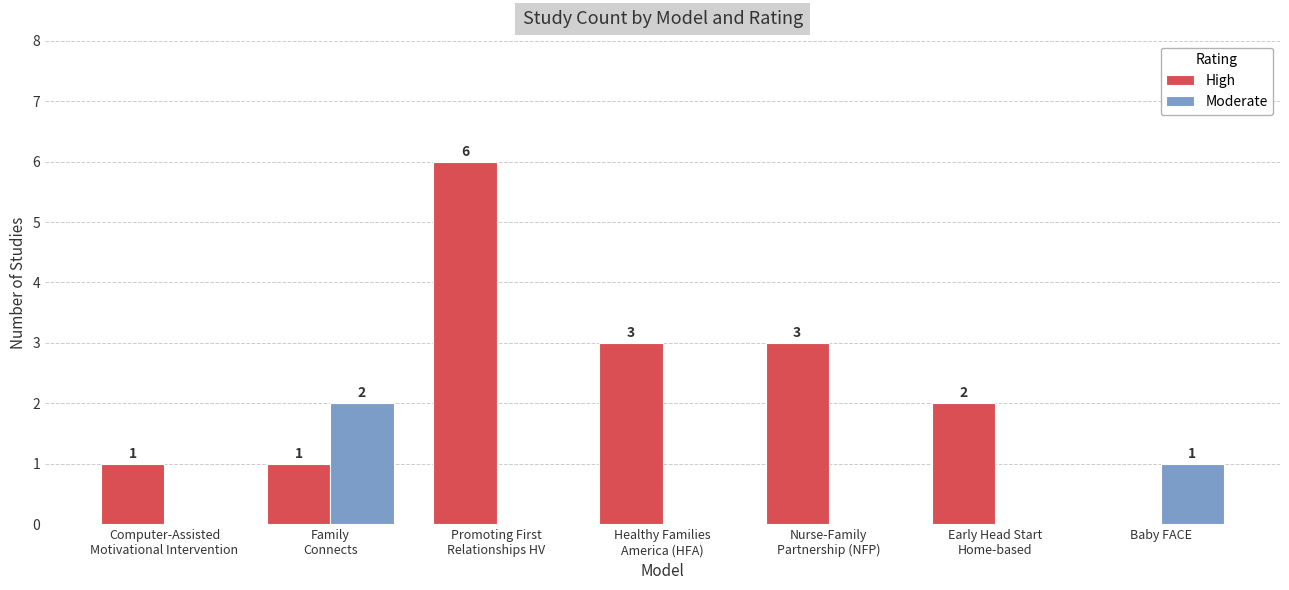

What is the average value of the High series?

2